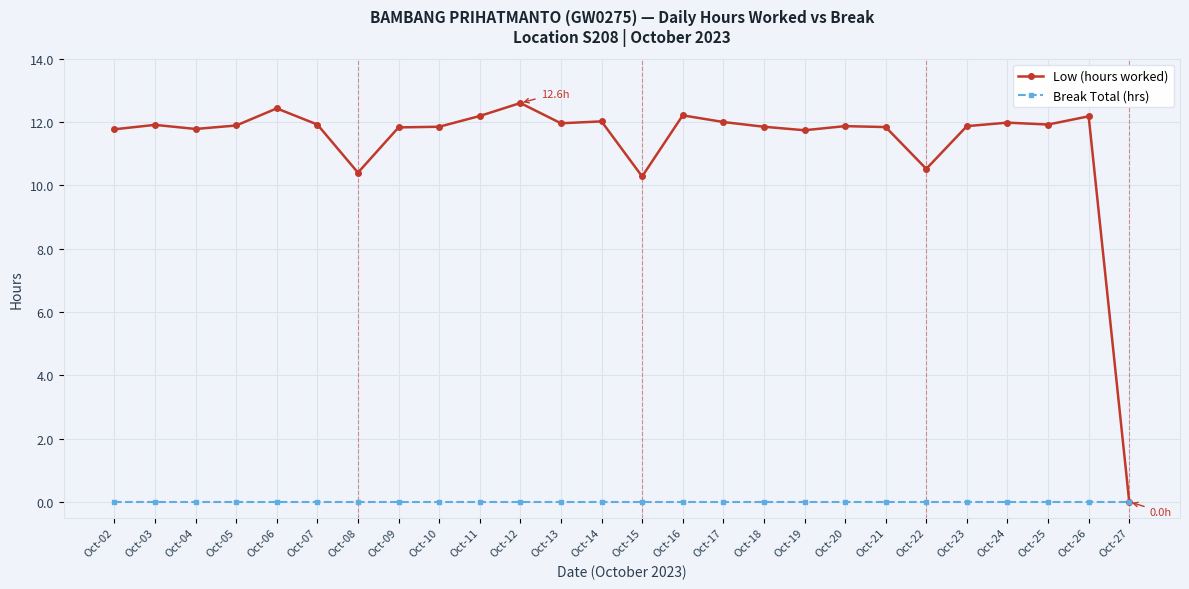

Where does the Low (hours worked) series first go above 11?

Oct-02